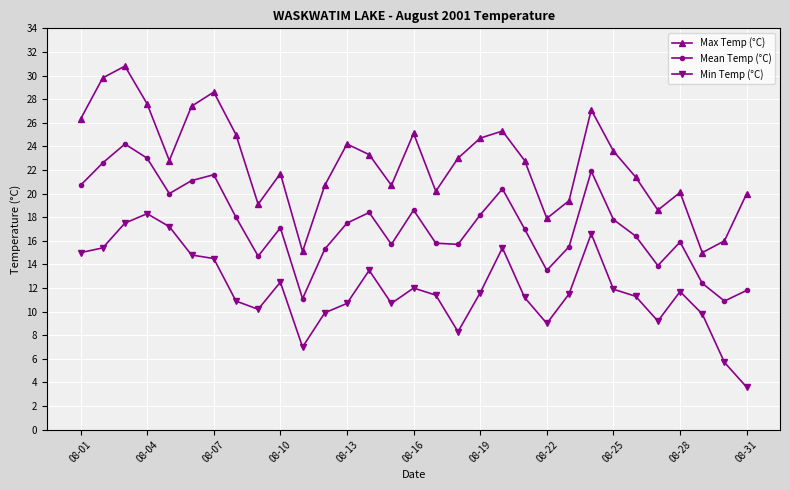

Which series has the largest total across all categories?

Max Temp (°C)